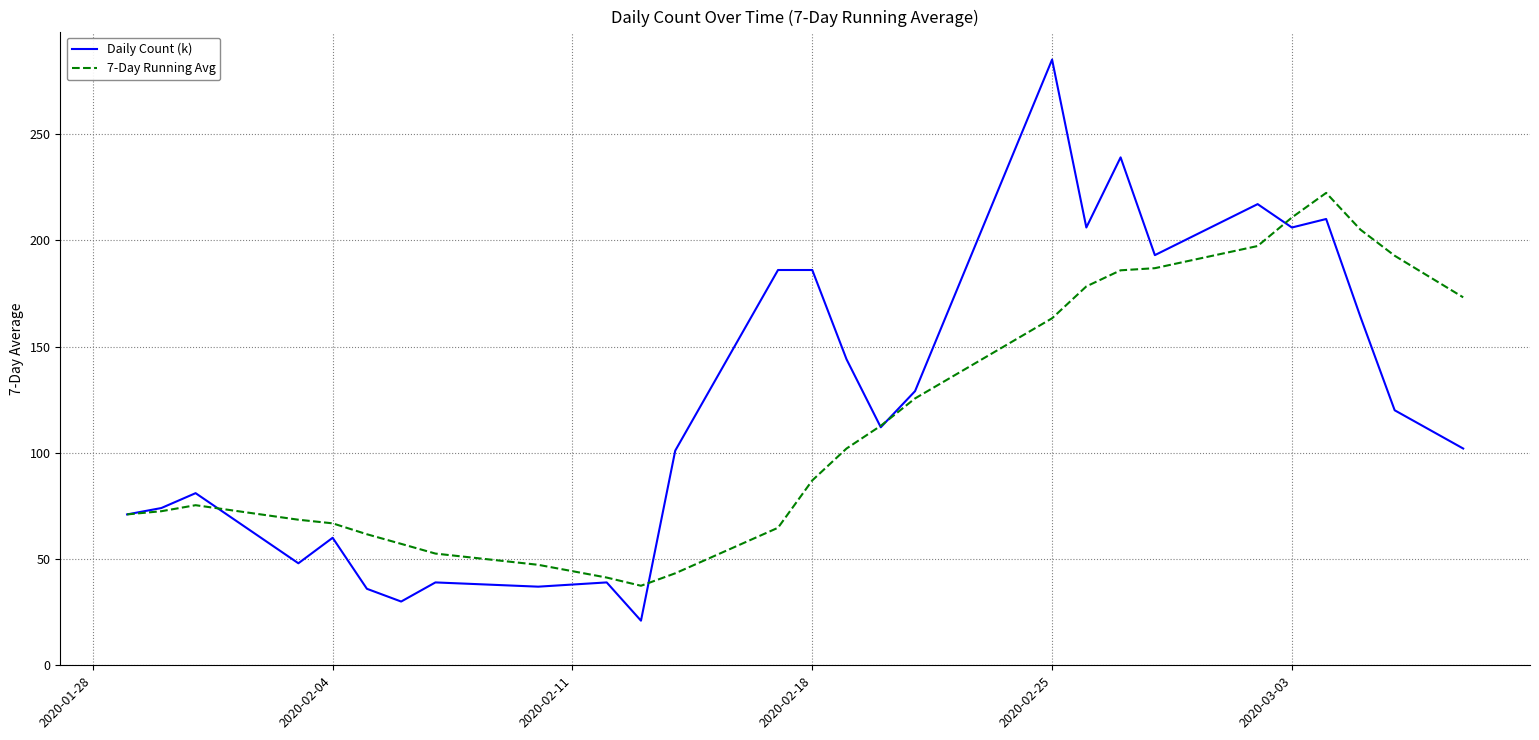

Which series has the largest range (max minus min)?

Daily Count (k)